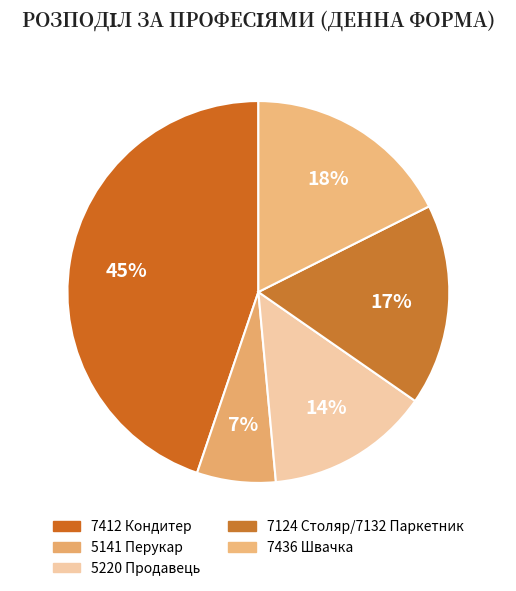

What portion of the pie excludes 7124 Столяр/7132 Паркетник?

82.9%